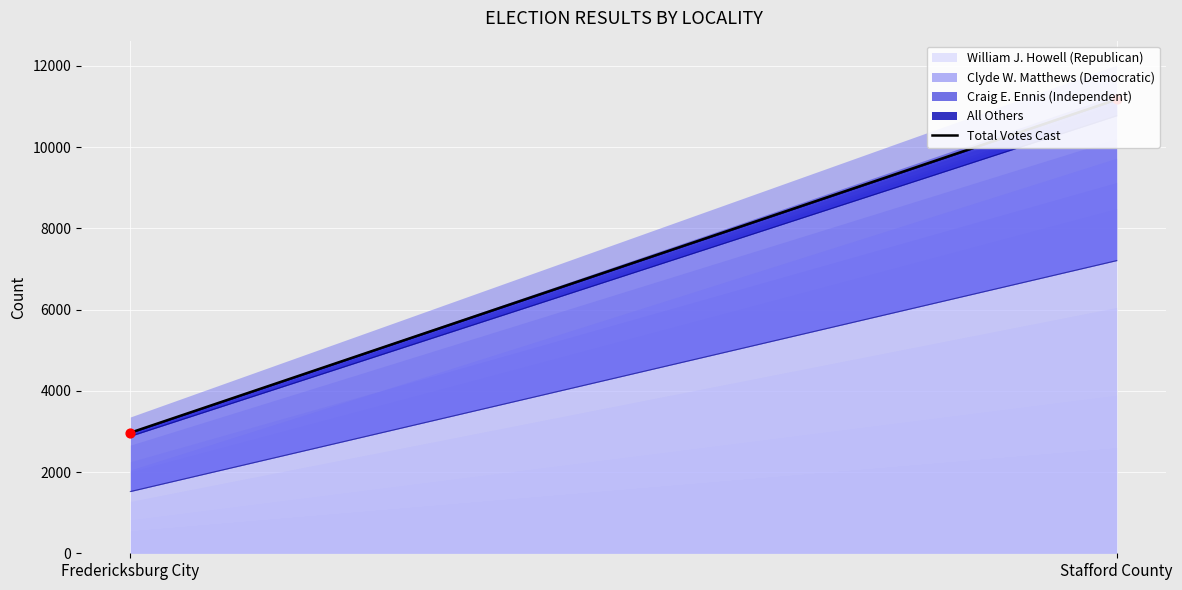

At which category is the sum across all series the highest?

Stafford County